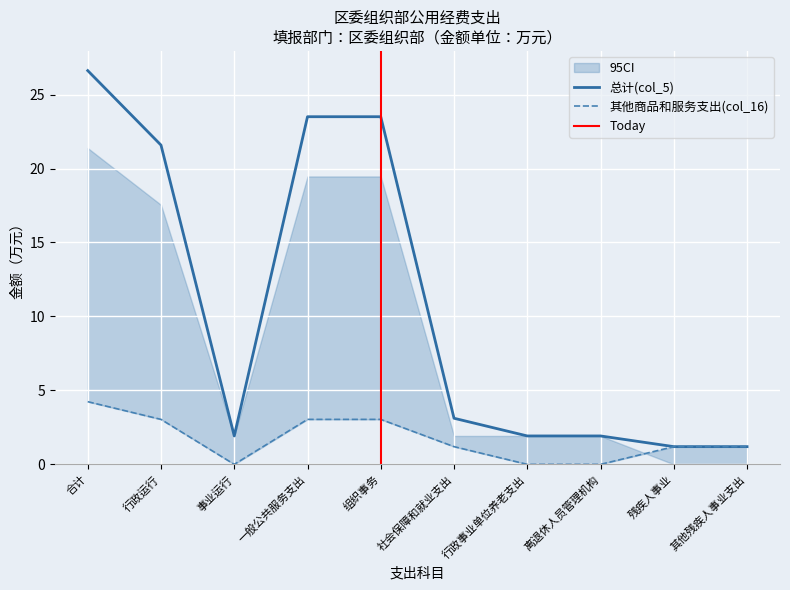

List the labels in order of 其他商品和服务支出(col_16) value, largest first.

合计, 行政运行, 一般公共服务支出, 组织事务, 社会保障和就业支出, 残疾人事业, 其他残疾人事业支出, 事业运行, 行政事业单位养老支出, 离退休人员管理机构